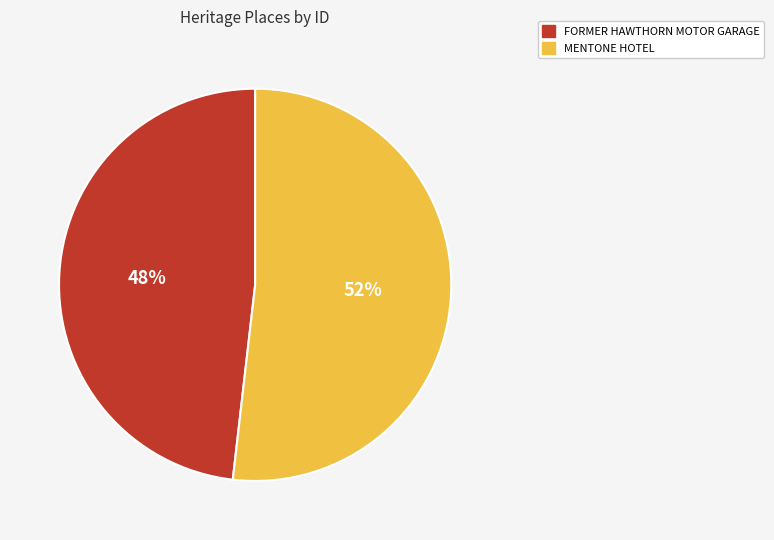

To the nearest percent, what portion does MENTONE HOTEL represent?

52%